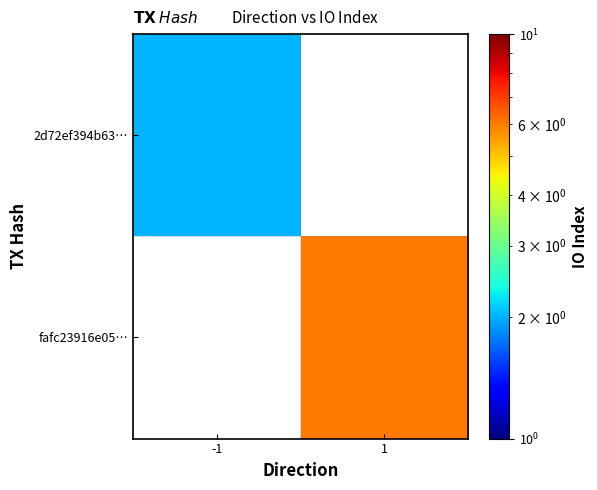

Is the value of 2d72ef394b63… at -1 greater than the value of fafc23916e05… at 1?

No